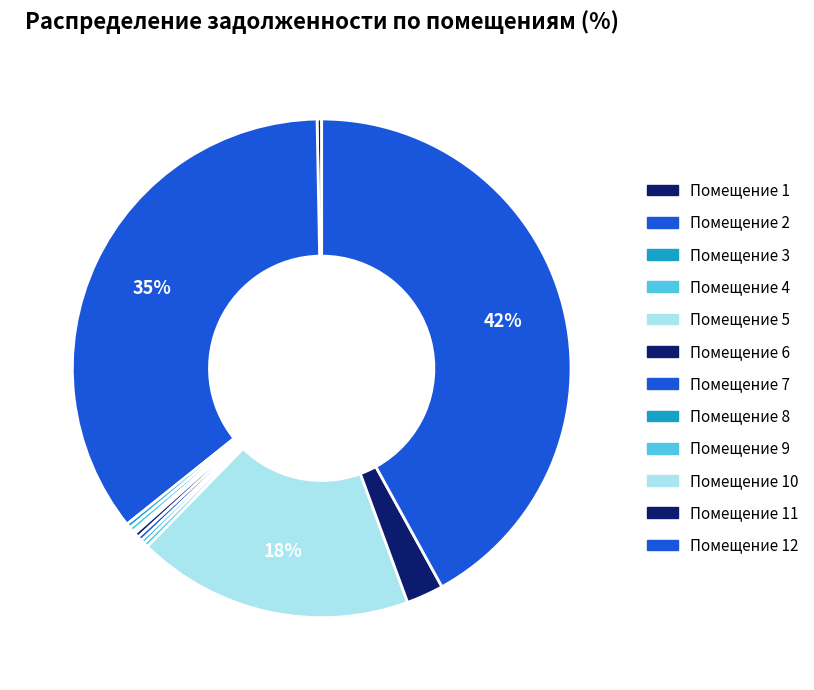

How many segments does this pie chart have?

12